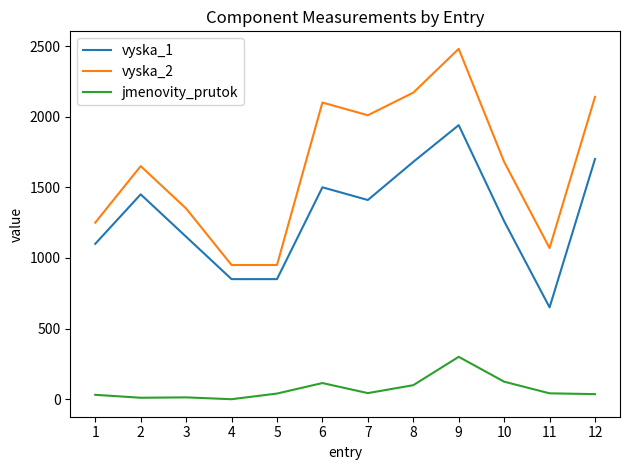

List the series in order of their overall mean, highest first.

vyska_2, vyska_1, jmenovity_prutok